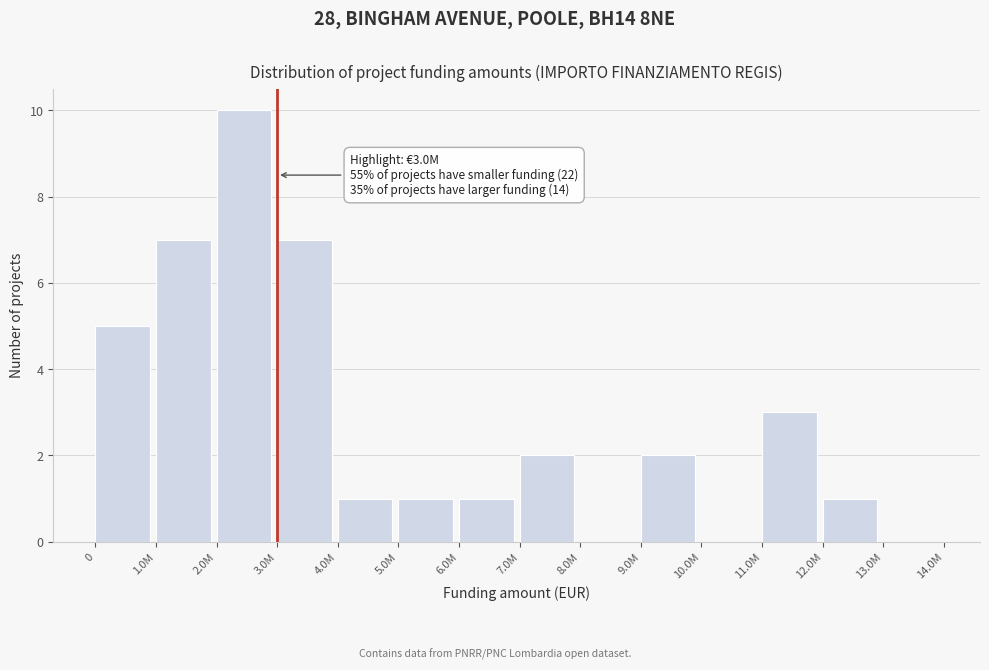

Reading left to right, what are all the values shown in this chart?

0=5	1.0M=7	2.0M=10	3.0M=7	4.0M=1	5.0M=1	6.0M=1	7.0M=2	8.0M=0	9.0M=2	10.0M=0	11.0M=3	12.0M=1	13.0M=0